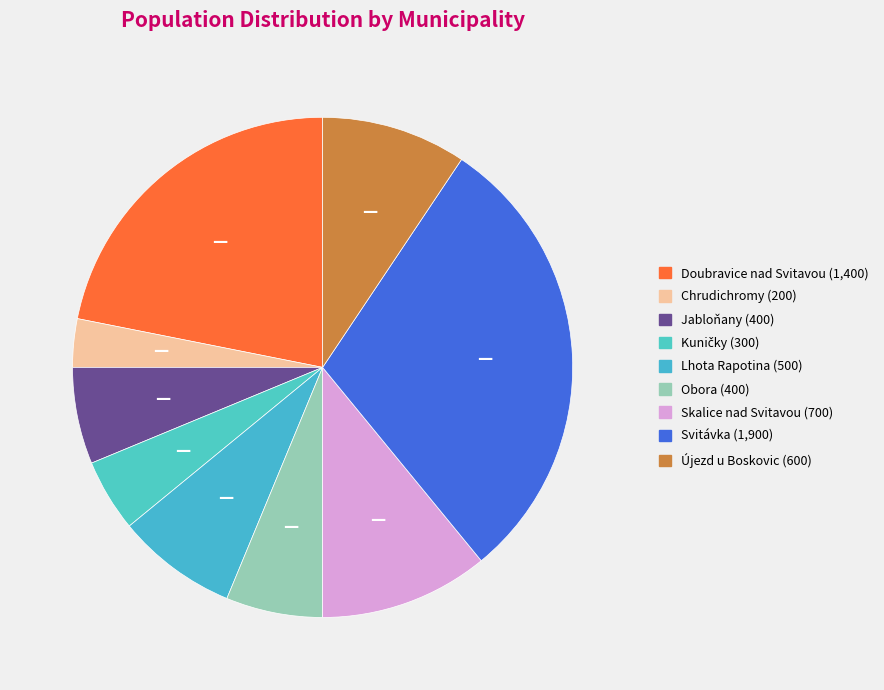

What percentage is the Obora slice, to the nearest percent?

6%